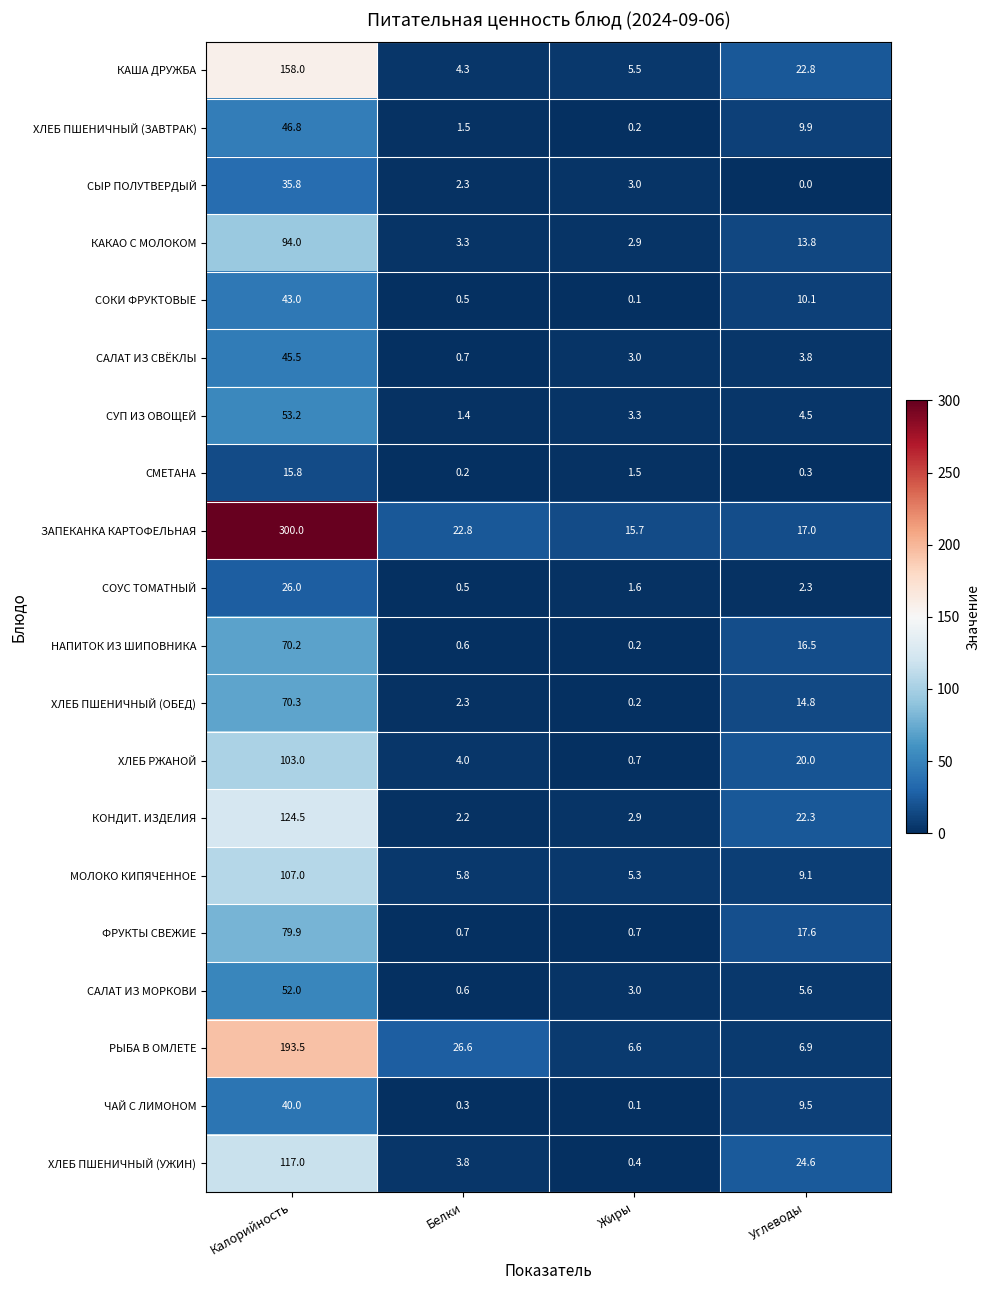

At which category does the chart reach its peak across all series?

Калорийность